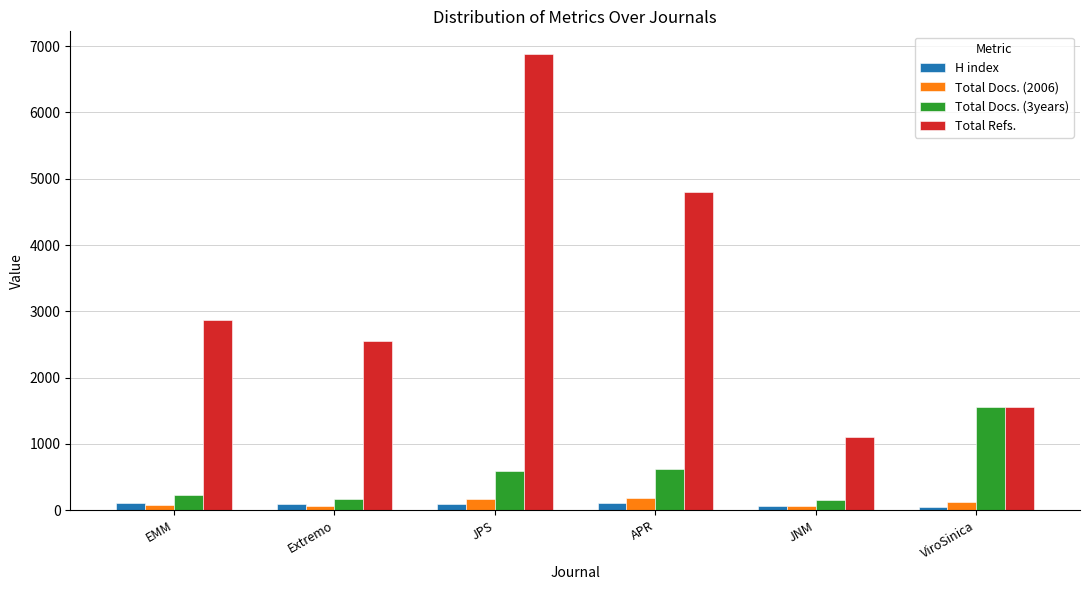

Rank the series by their maximum value, from lowest to highest.

H index, Total Docs. (2006), Total Docs. (3years), Total Refs.